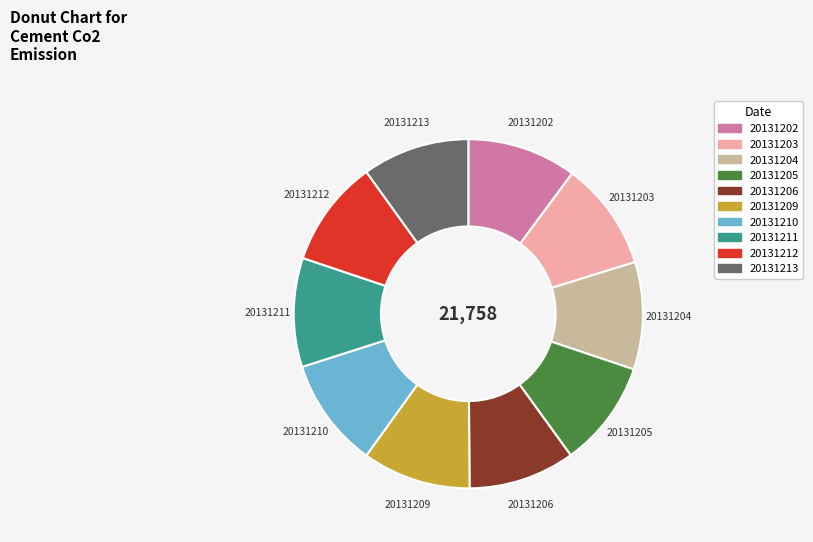

Approximately how many times larger is the value at 20131203 compared to 20131213?

1.0